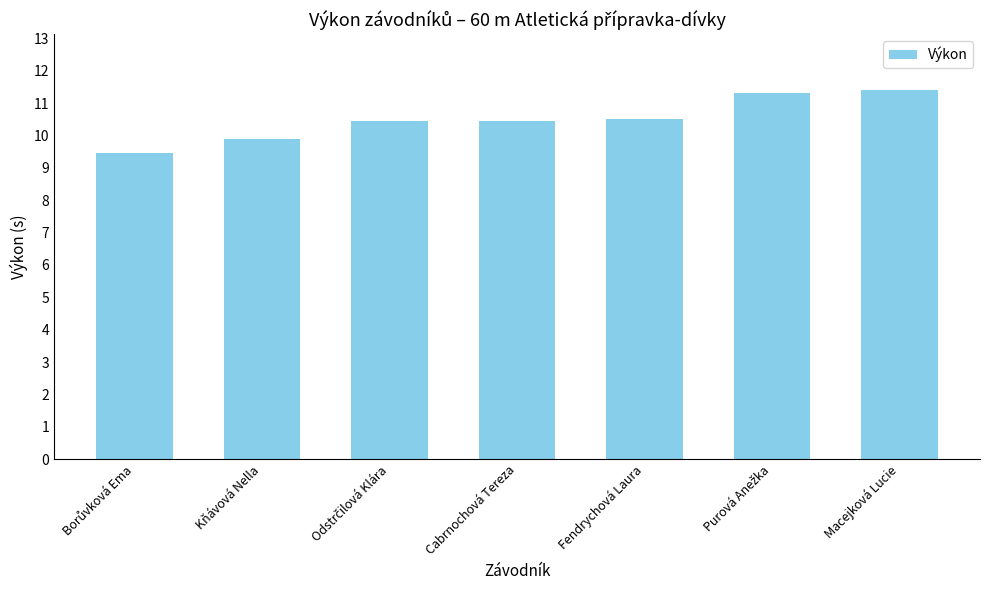

What position from the left is Fendrychová Laura?

5